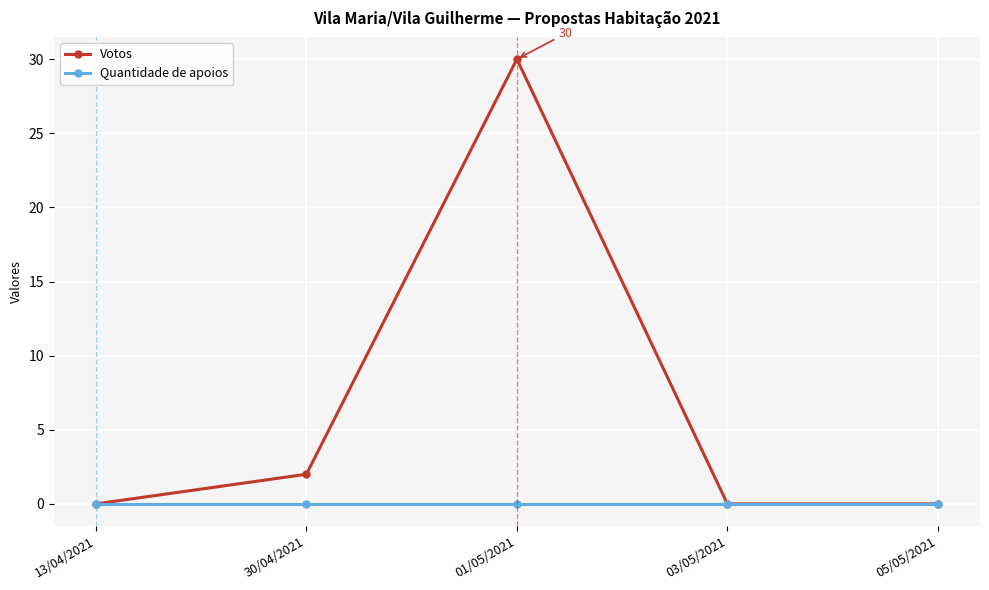

What is the difference between the maximum and minimum values in the Votos series?

30